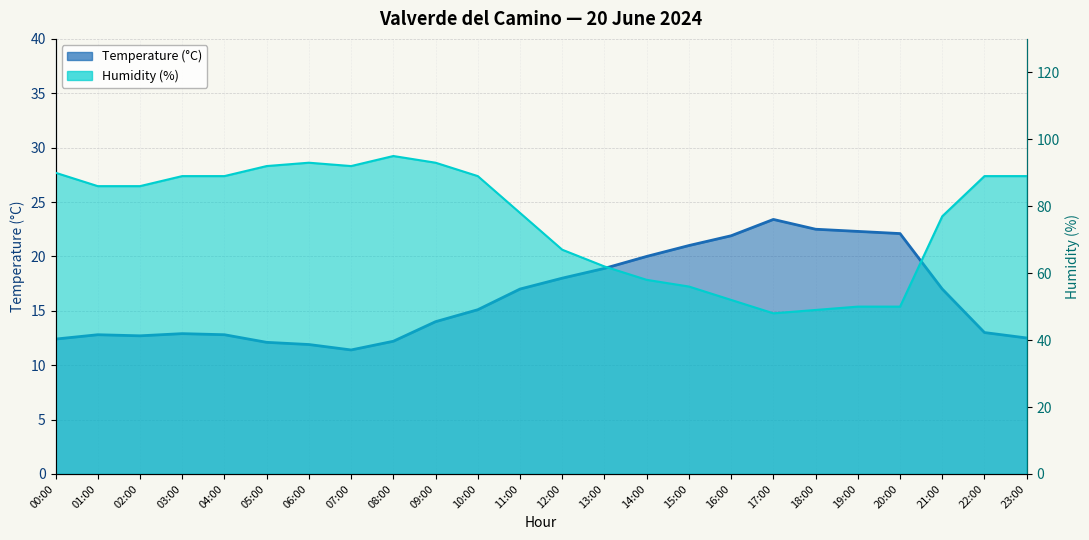

What position from the right is 18:00?

6